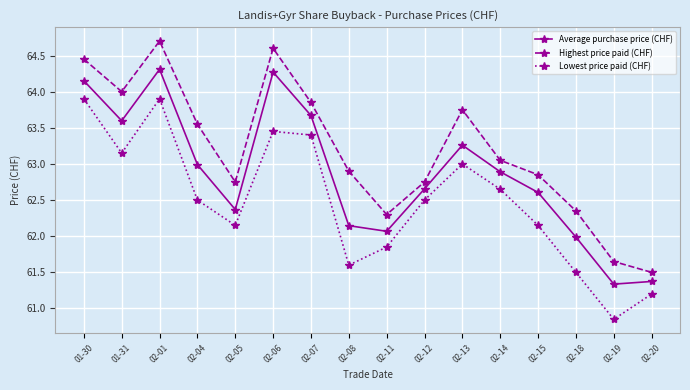

What is the spread (max minus min) of values at 02-08?

1.3